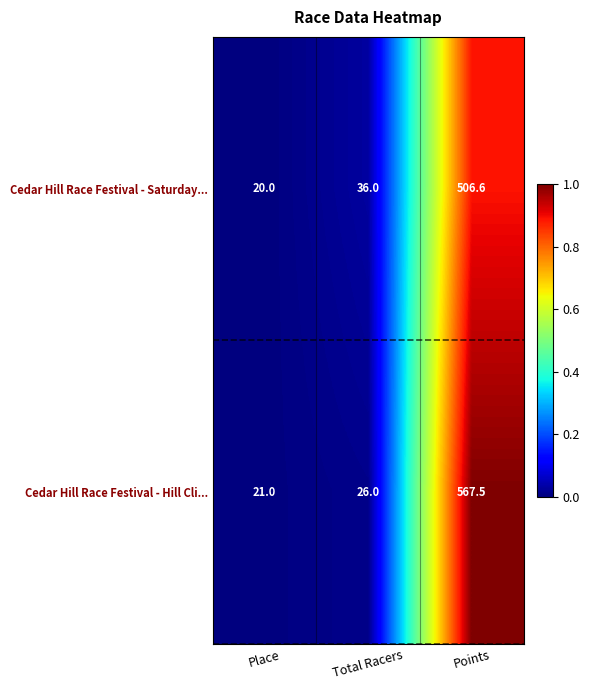

Is it true that Cedar Hill Race Festival - Saturday... equals 36.0 at Total Racers?

True